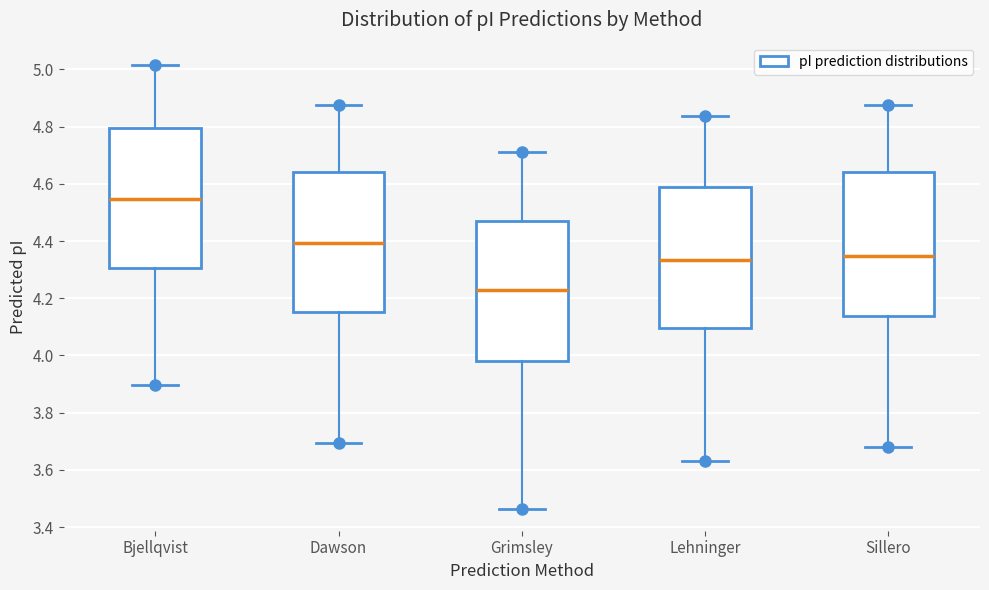

Reading left to right, read every box against the y-axis: the position of its median line, the range the box covers, and the ends of its whiskers. The values are not printed on the chart, so give them approximately, as read against the axis.

Bjellqvist: median 4.54, box 4.30 to 4.80, whiskers 3.90 to 5.02
Dawson: median 4.40, box 4.16 to 4.64, whiskers 3.70 to 4.88
Grimsley: median 4.22, box 3.98 to 4.46, whiskers 3.46 to 4.72
Lehninger: median 4.34, box 4.10 to 4.58, whiskers 3.64 to 4.84
Sillero: median 4.34, box 4.14 to 4.64, whiskers 3.68 to 4.88